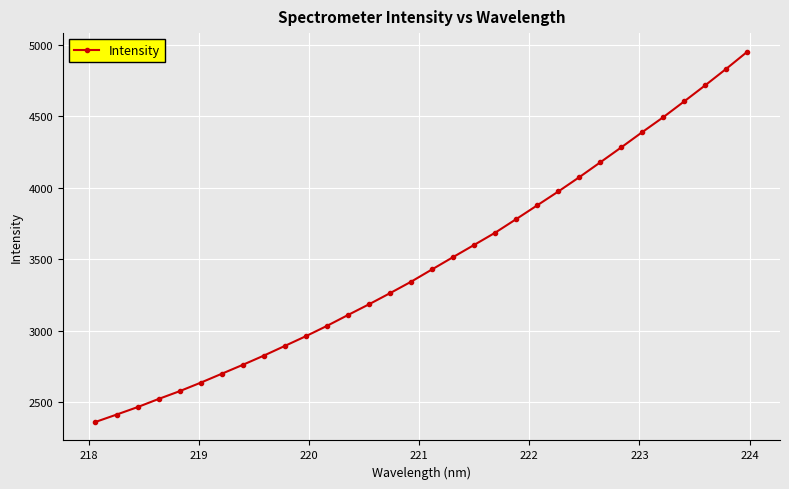

What is the minimum value shown in the chart?

2361.4